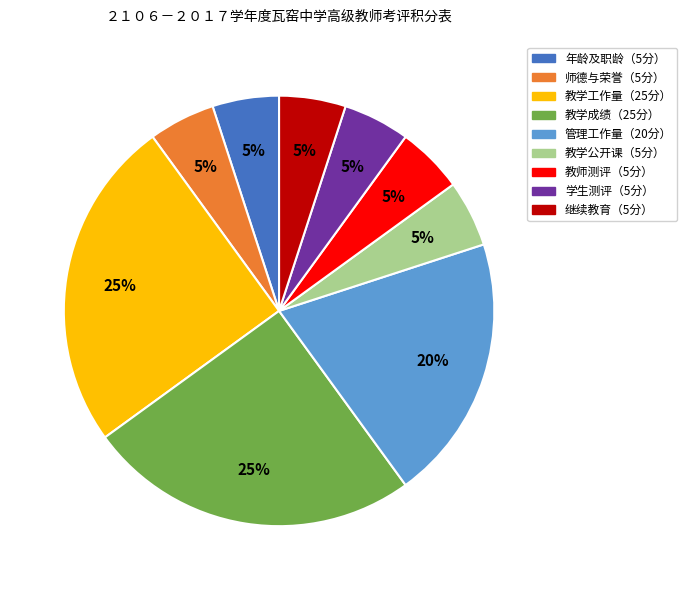

How many slices are in this pie chart?

9